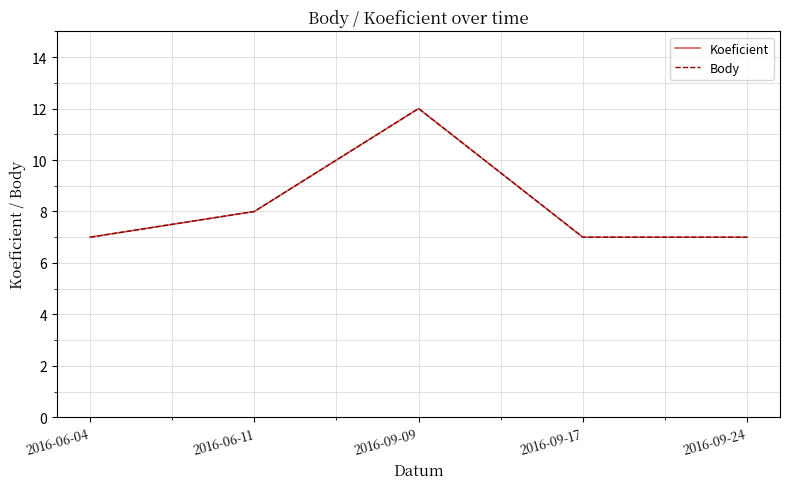

At which category does the chart reach its minimum across all series?

2016-06-04